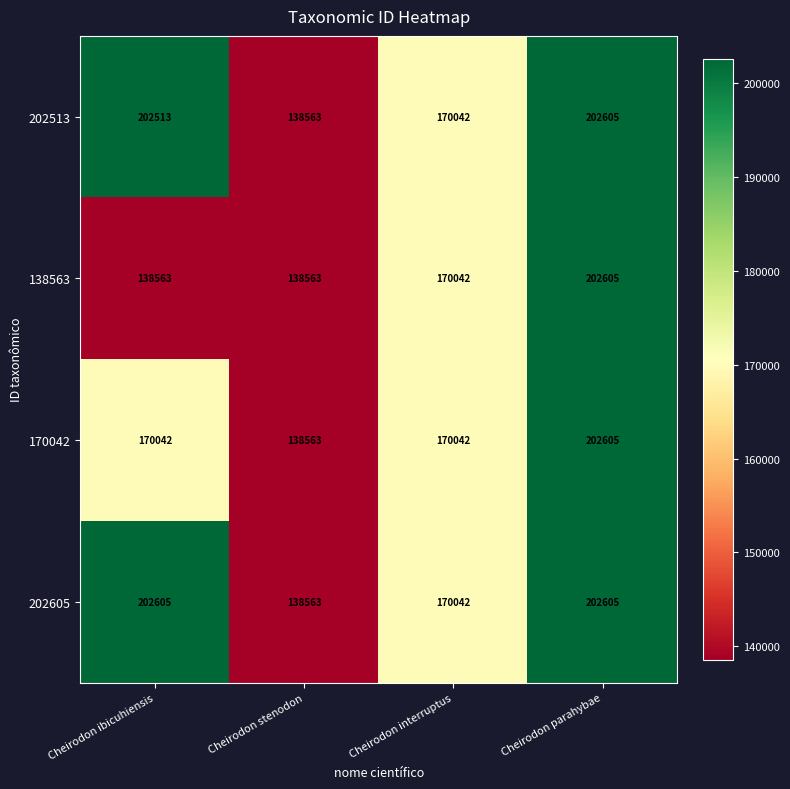

Reading left to right, transcribe all the data shown in this chart.

202513: Cheirodon ibicuhiensis=202513	Cheirodon stenodon=138563	Cheirodon interruptus=170042	Cheirodon parahybae=202605
138563: Cheirodon ibicuhiensis=138563	Cheirodon stenodon=138563	Cheirodon interruptus=170042	Cheirodon parahybae=202605
170042: Cheirodon ibicuhiensis=170042	Cheirodon stenodon=138563	Cheirodon interruptus=170042	Cheirodon parahybae=202605
202605: Cheirodon ibicuhiensis=202605	Cheirodon stenodon=138563	Cheirodon interruptus=170042	Cheirodon parahybae=202605